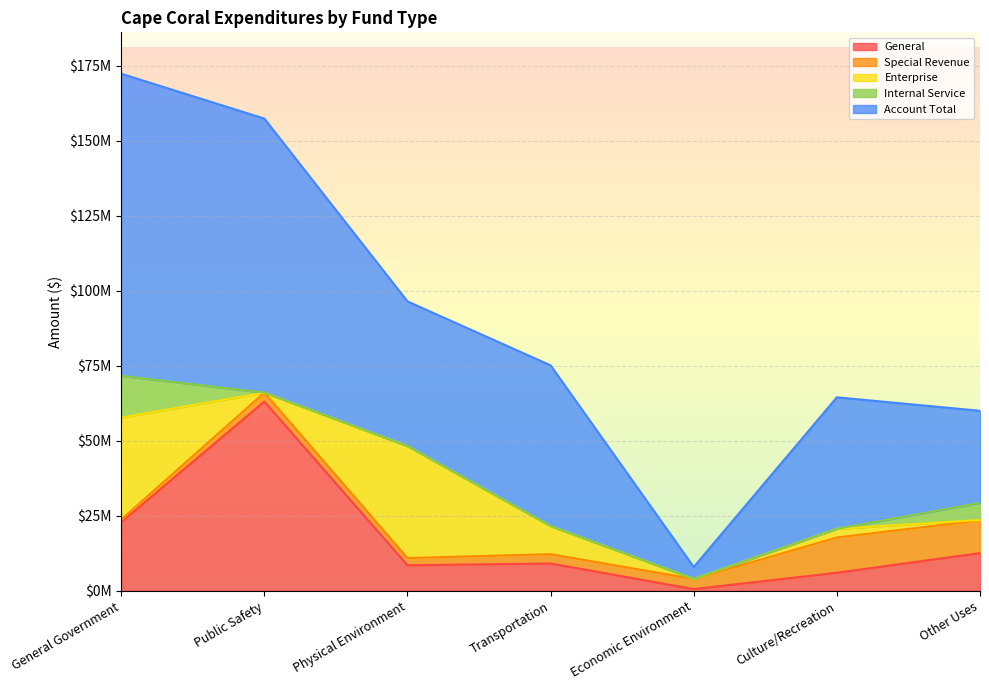

Is the value of Account Total at Economic Environment greater than the value of Special Revenue at Culture/Recreation?

No